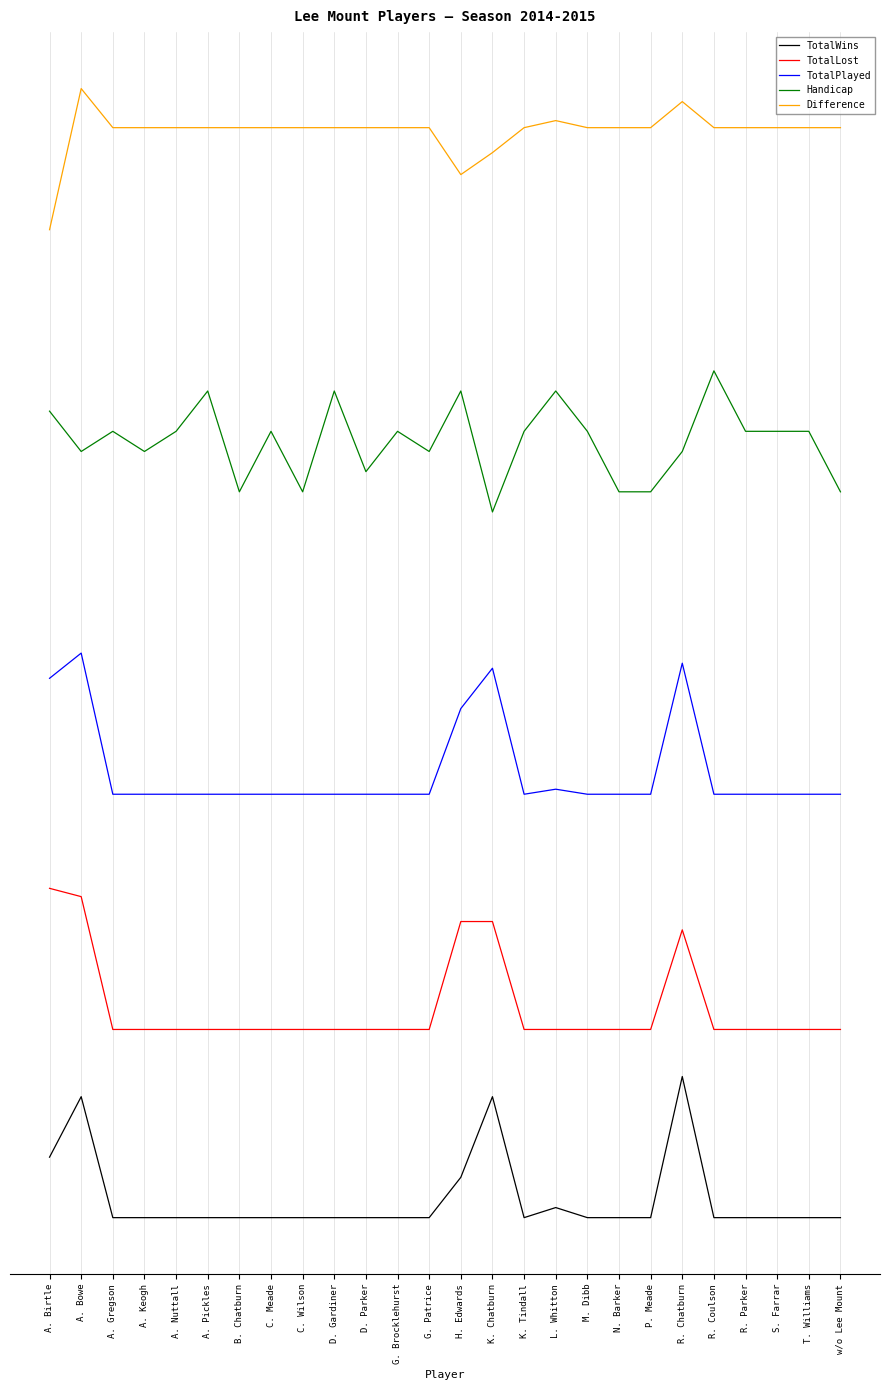

What is the label of the 2nd point from the left?

A. Bowe